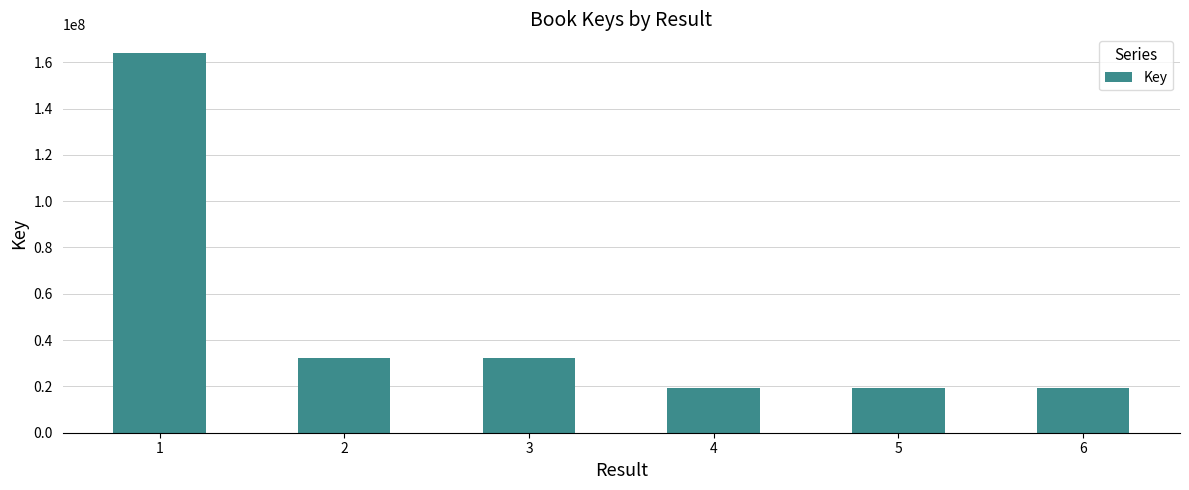

Where does the data first go above 32302417?

1